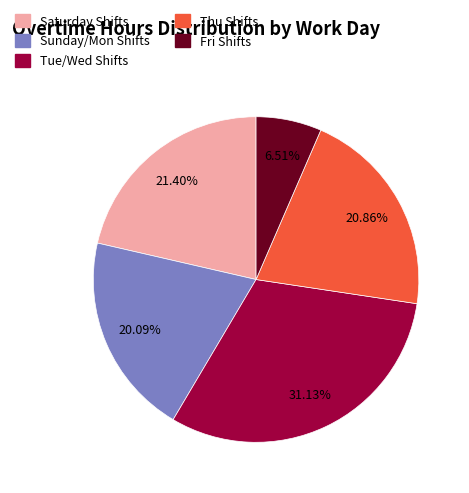

Do Sunday/Mon Shifts and Fri Shifts together represent more than half of the pie?

No